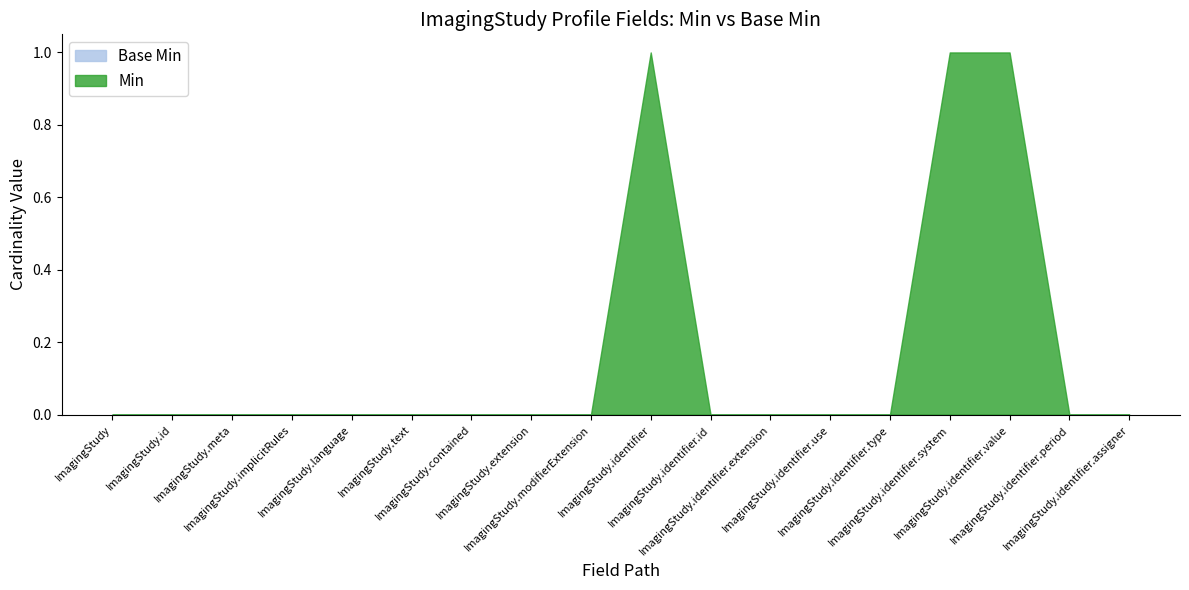

Reading left to right, transcribe all the data shown in this chart.

Min: 0	0	0	0	0	0	0	0	0	1	0	0	0	0	1	1	0	0
Base Min: 0	0	0	0	0	0	0	0	0	0	0	0	0	0	0	0	0	0